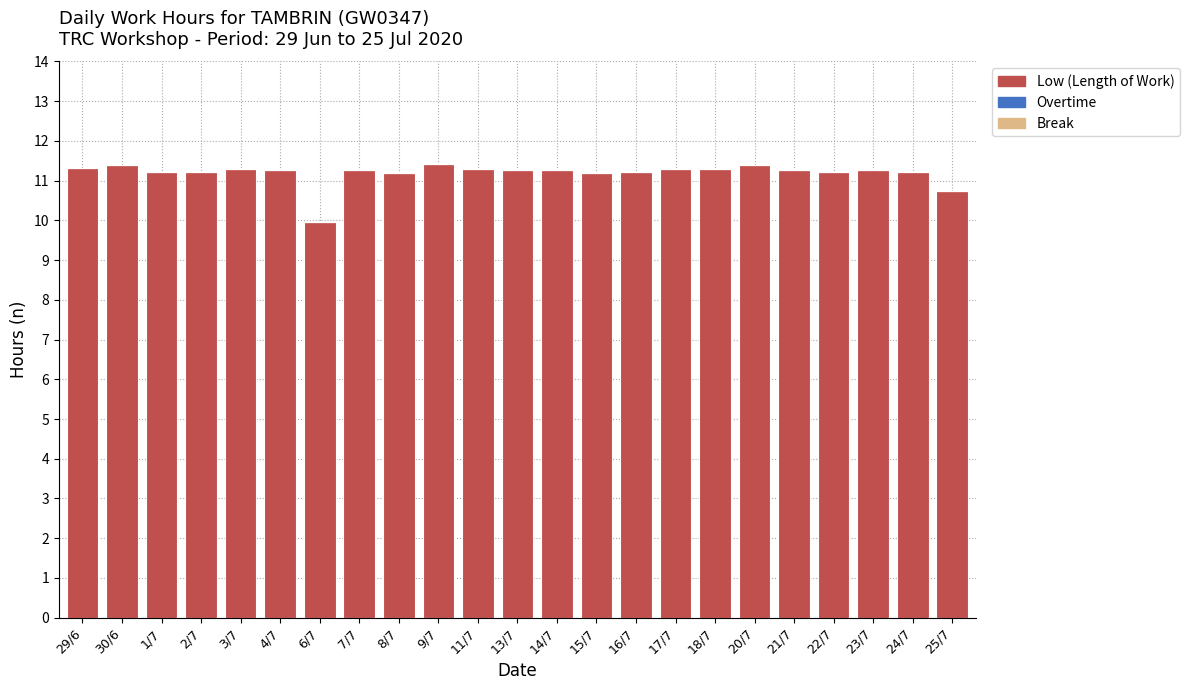

Approximately how many times larger is the value at 11/7 compared to 2/7?

1.0